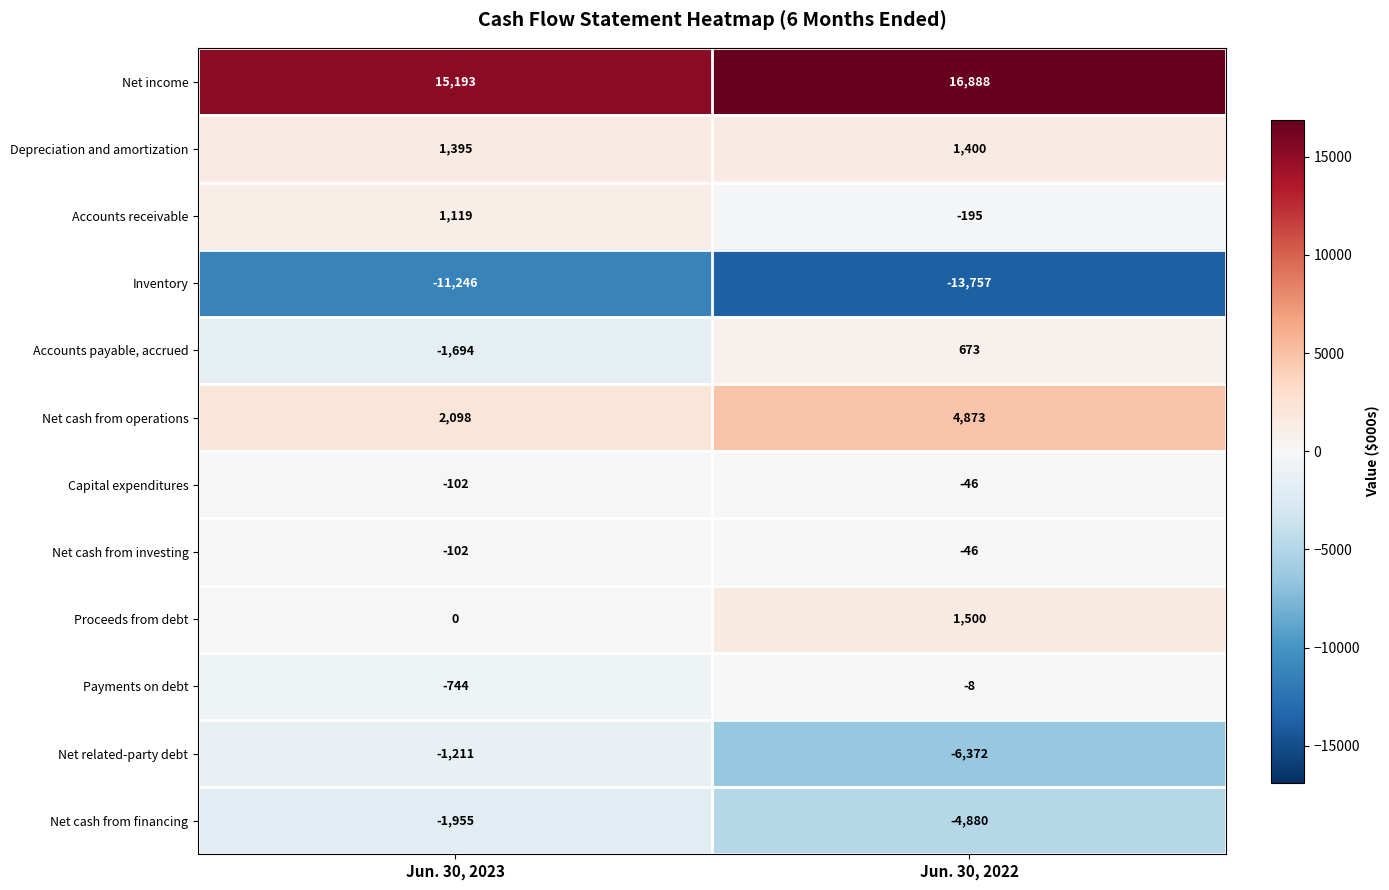

Which category has the highest value in the Inventory series?

Jun. 30, 2023